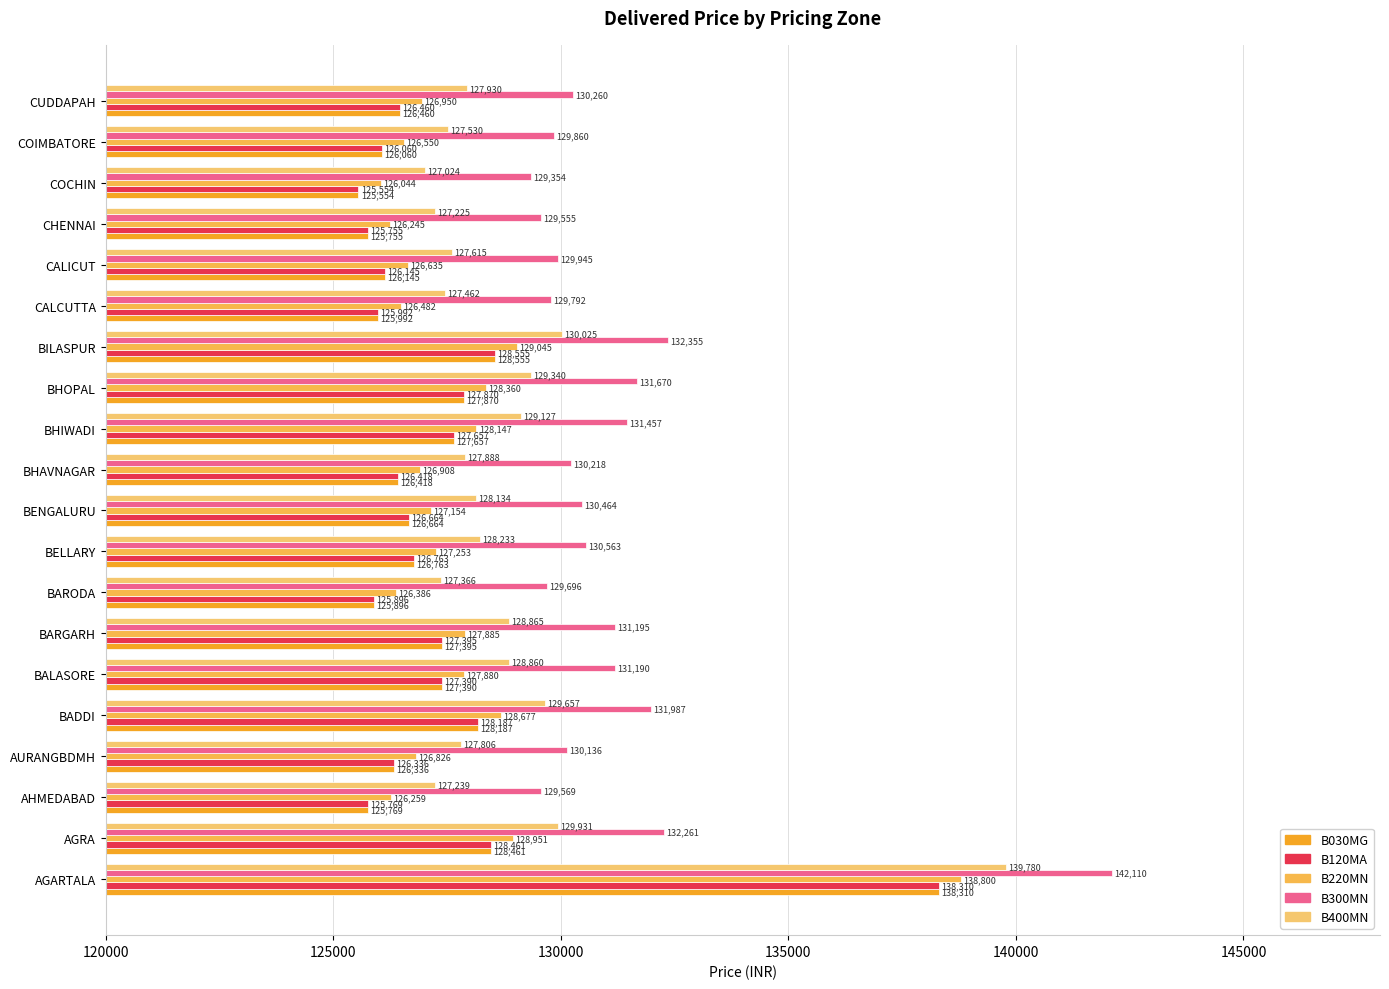

How many values in the B220MN series are below 127154?

10